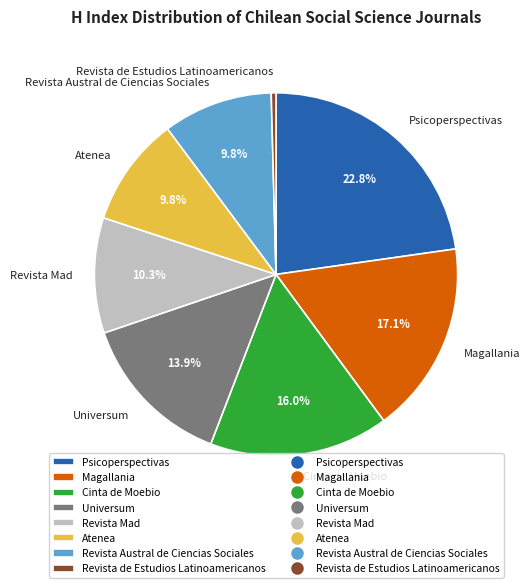

To the nearest percent, what is the difference between the largest and smallest slice percentages?

22%